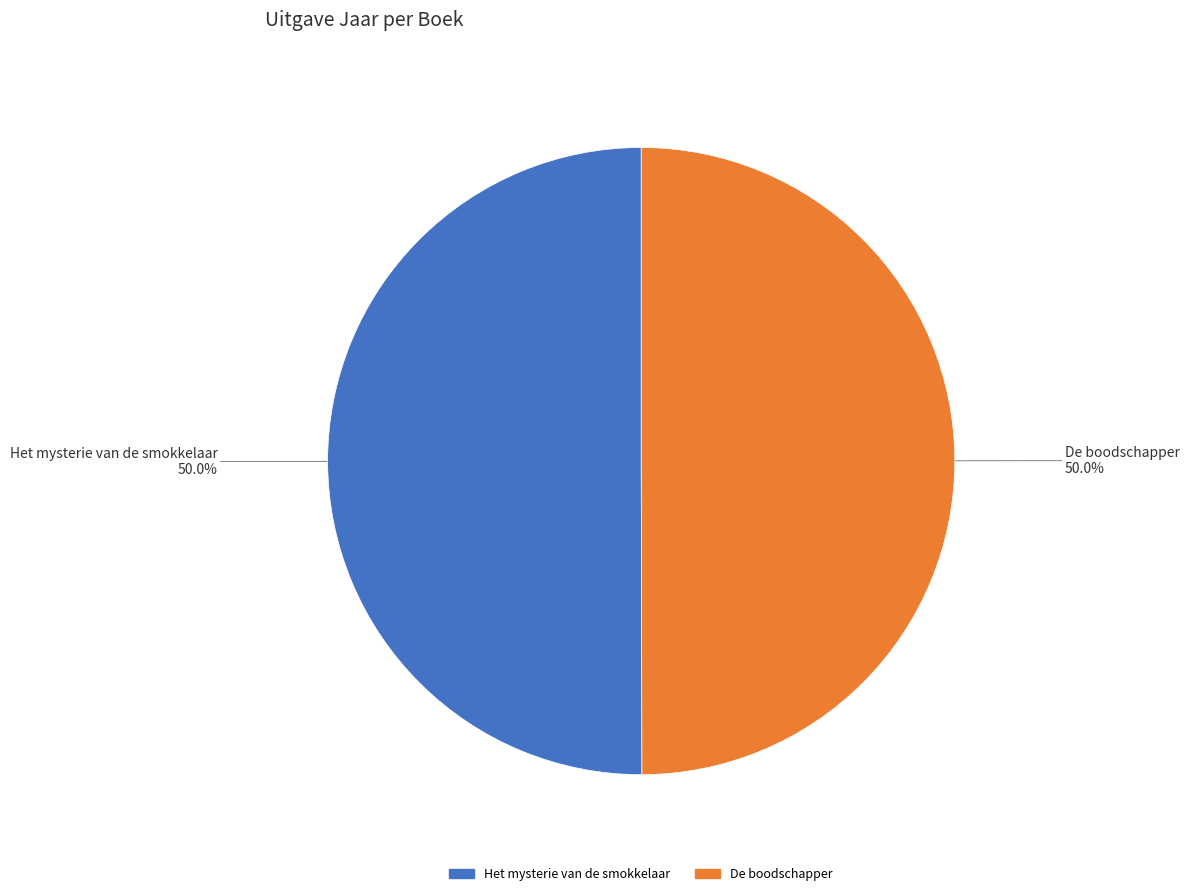

What is the total percentage of Het mysterie van de smokkelaar and De boodschapper?

100.0%